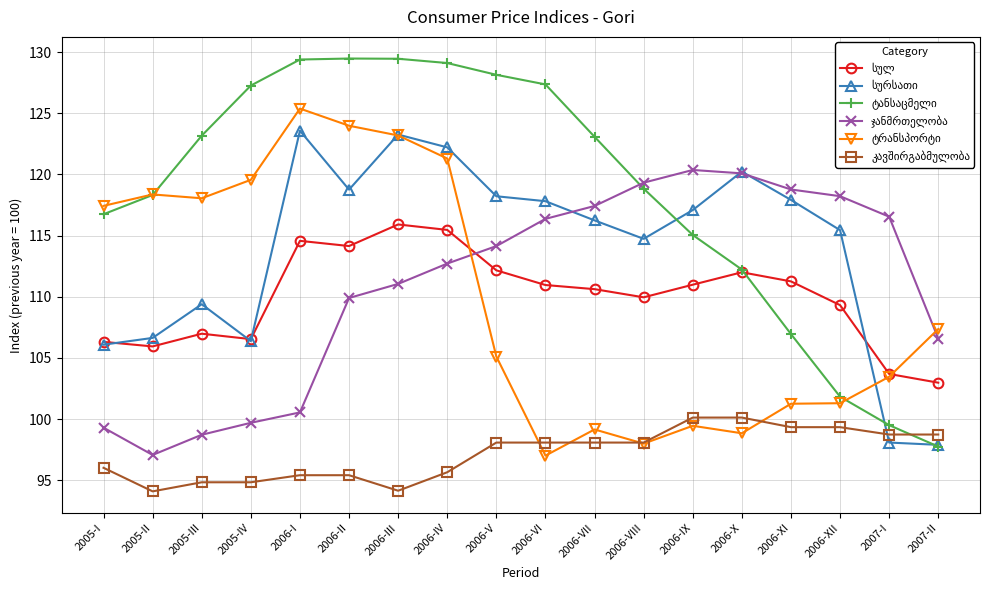

What is the label of the 11th point from the left?

2006-VII